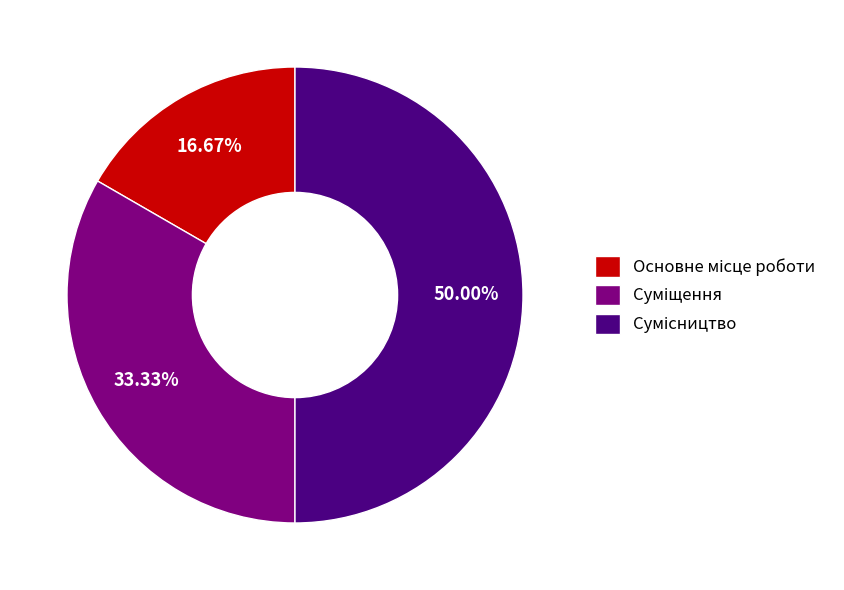

To the nearest percent, what is the difference between the Основне місце роботи and Суміщення slice percentages?

17%